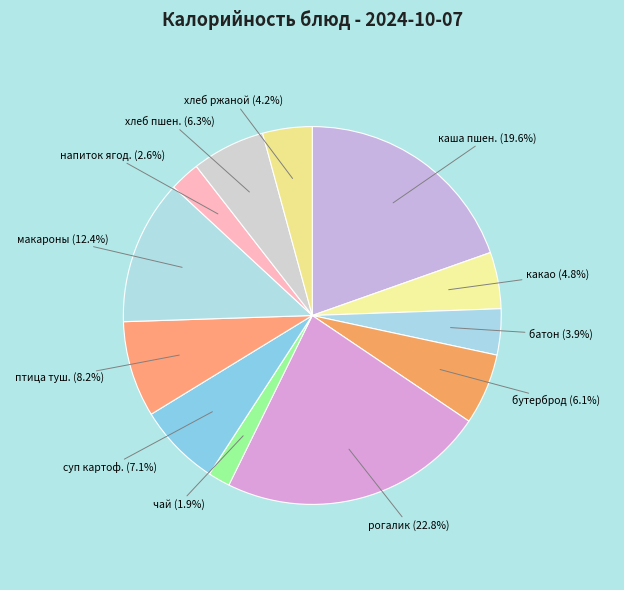

Which category has the smallest portion of the pie?

чай (1.9%)